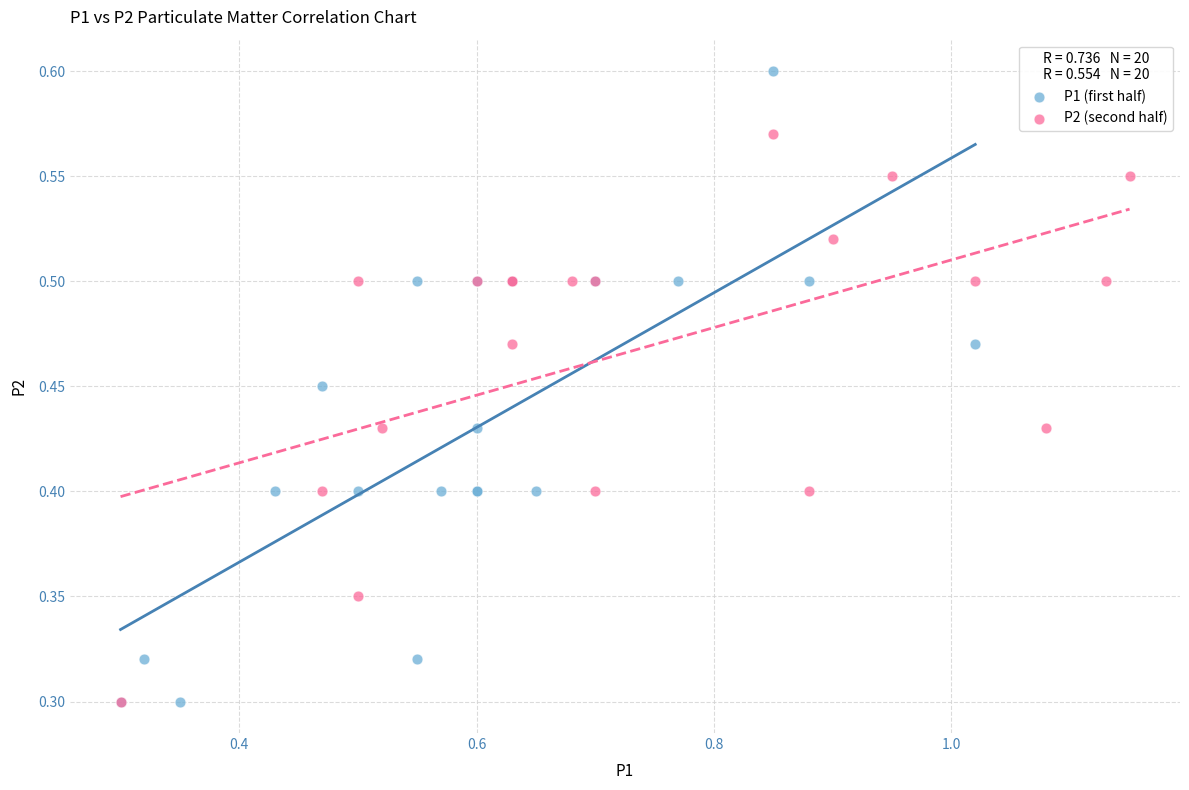

Which series reaches the maximum Y coordinate?

P1 (first half)